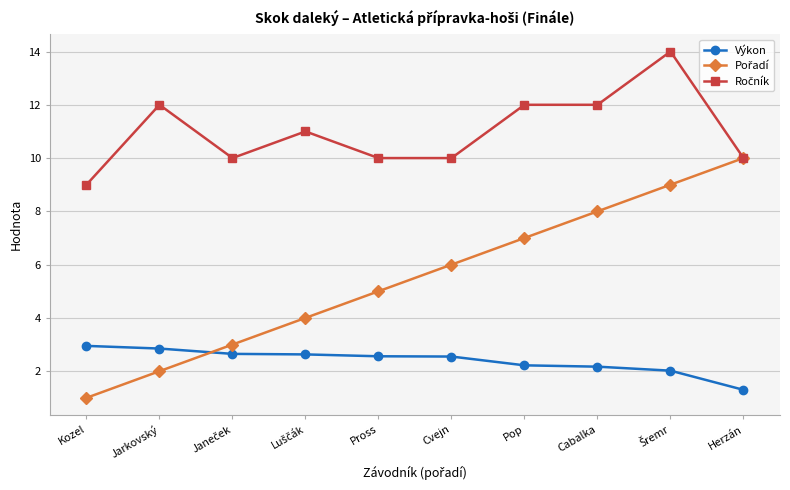

What is the spread (max minus min) of values at Jarkovský?

10.0